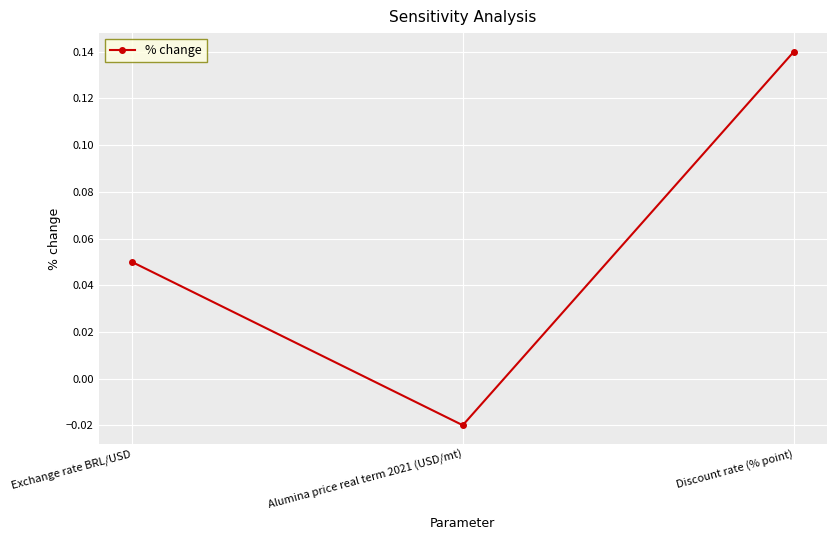

Count the number of categories in the chart.

3